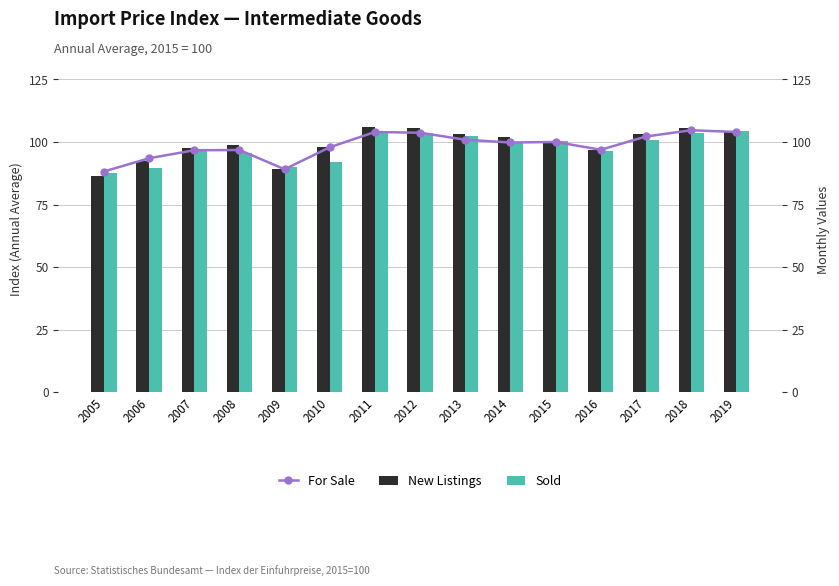

Between 2008 and 2012, which is larger?

2012